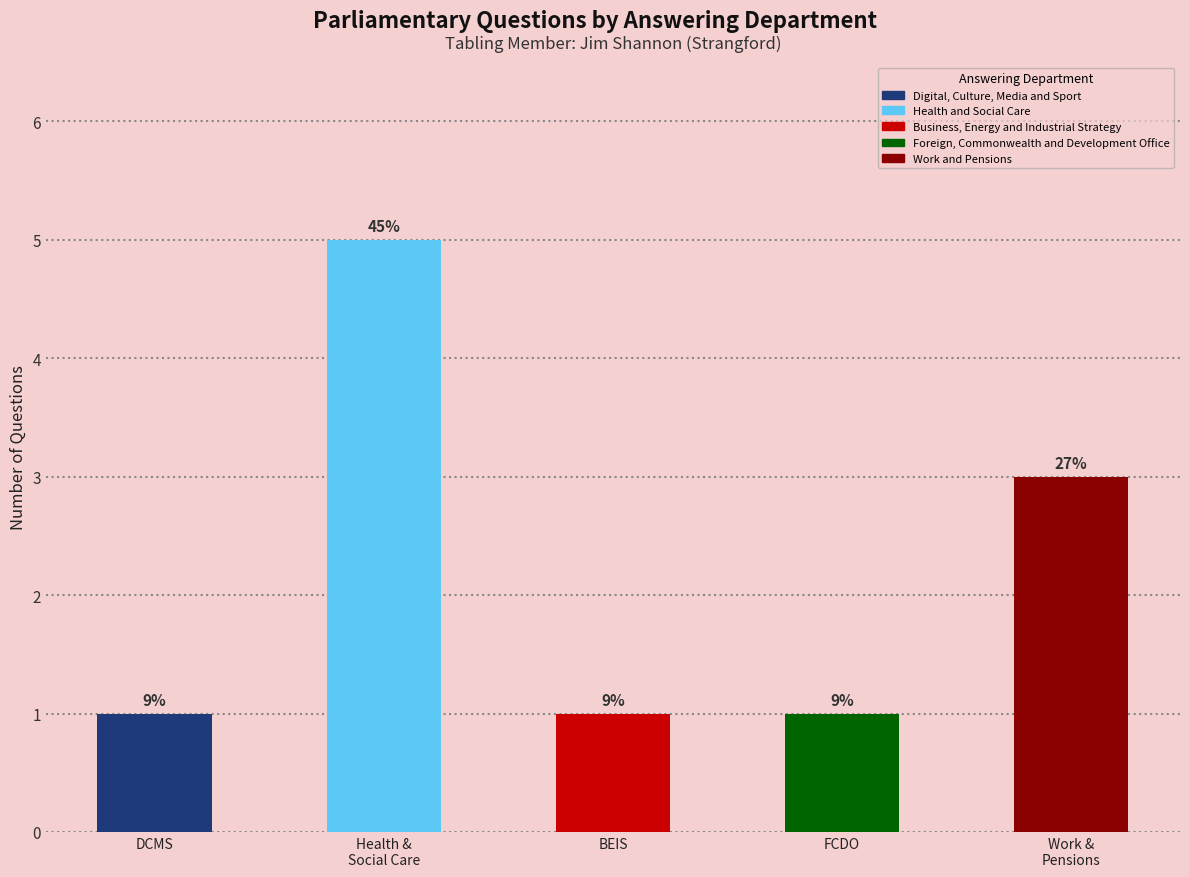

What is the difference between the maximum and second lowest values?

4